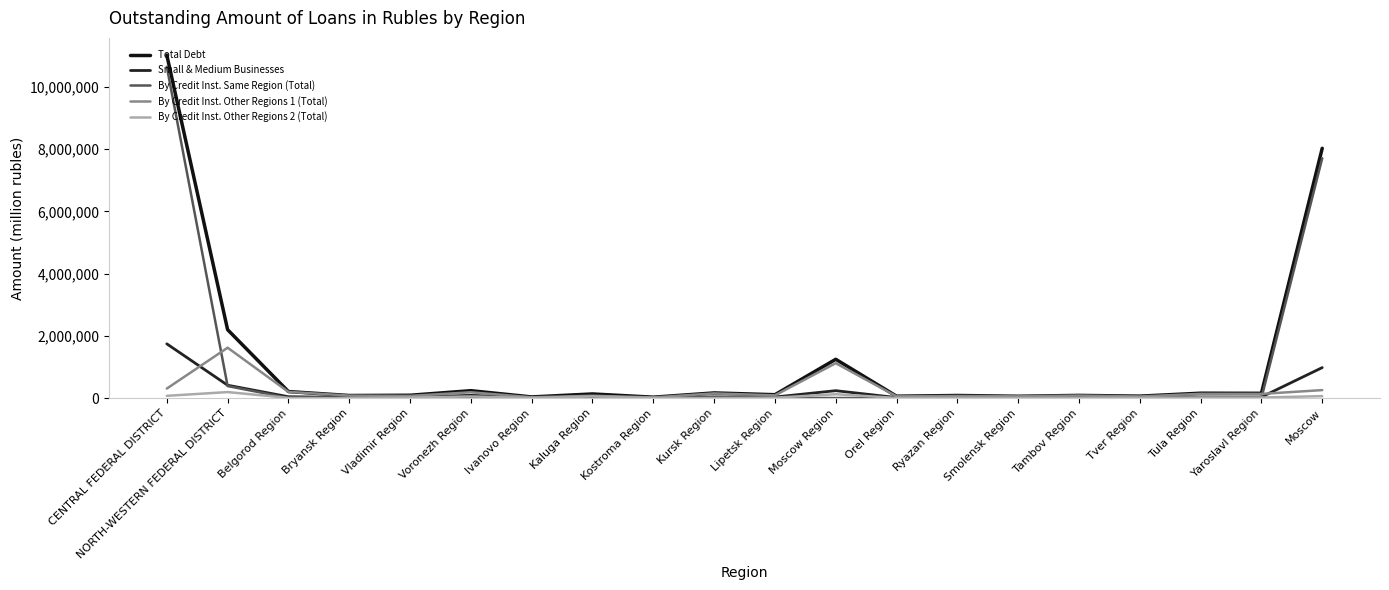

Where is the first local minimum for Small & Medium Businesses?

Bryansk Region